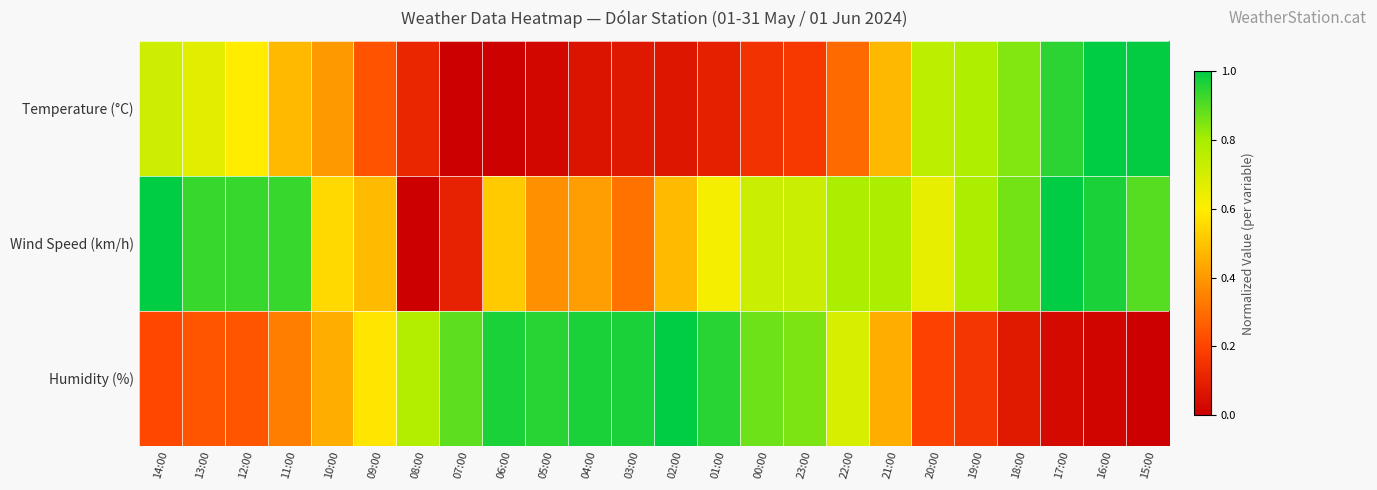

Reading left to right, list all the values displayed in this chart.

Temperature (°C): 14:00=0.7	13:00=0.7	12:00=0.6	11:00=0.5	10:00=0.4	09:00=0.2	08:00=0.1	07:00=0.0	06:00=0.0	05:00=0.0	04:00=0.1	03:00=0.1	02:00=0.1	01:00=0.1	00:00=0.1	23:00=0.2	22:00=0.3	21:00=0.5	20:00=0.8	19:00=0.8	18:00=0.8	17:00=0.9	16:00=1.0	15:00=1.0
Wind Speed (km/h): 14:00=1.0	13:00=0.9	12:00=0.9	11:00=0.9	10:00=0.6	09:00=0.5	08:00=0.0	07:00=0.1	06:00=0.5	05:00=0.4	04:00=0.4	03:00=0.3	02:00=0.5	01:00=0.6	00:00=0.7	23:00=0.7	22:00=0.8	21:00=0.8	20:00=0.7	19:00=0.8	18:00=0.9	17:00=1.0	16:00=1.0	15:00=0.9
Humidity (%): 14:00=0.2	13:00=0.2	12:00=0.2	11:00=0.3	10:00=0.5	09:00=0.6	08:00=0.8	07:00=0.9	06:00=1.0	05:00=1.0	04:00=1.0	03:00=1.0	02:00=1.0	01:00=1.0	00:00=0.9	23:00=0.9	22:00=0.7	21:00=0.5	20:00=0.2	19:00=0.2	18:00=0.1	17:00=0.0	16:00=0.0	15:00=0.0